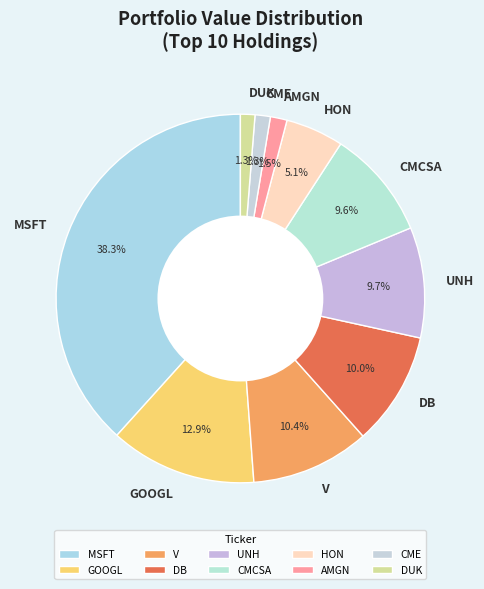

What is the ratio of the value at GOOGL to the value at HON?

2.5